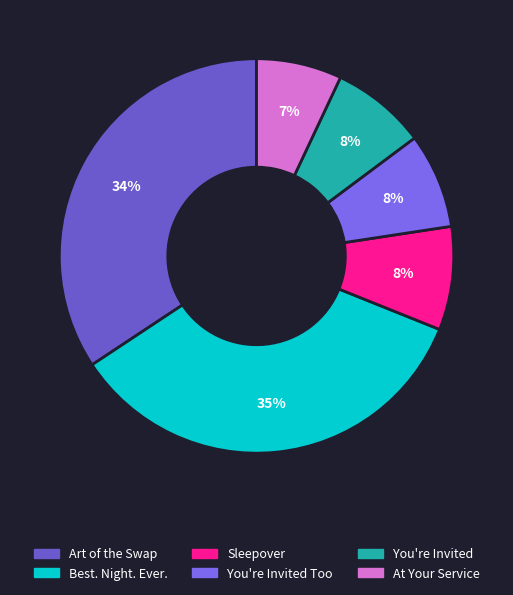

How many slices are in this pie chart?

6